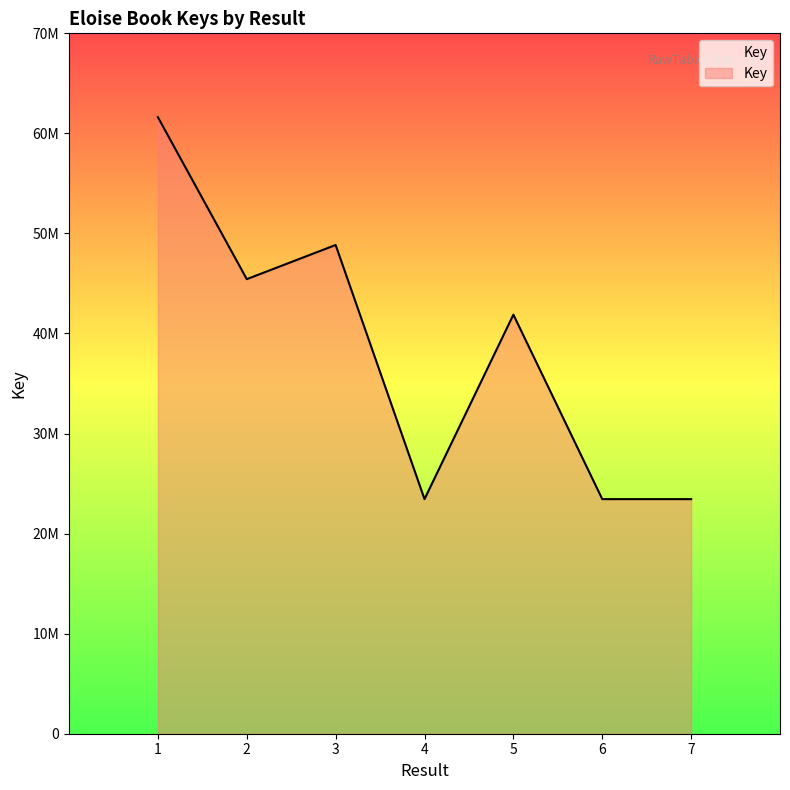

Is this an area chart (filled region under the line)?

Yes